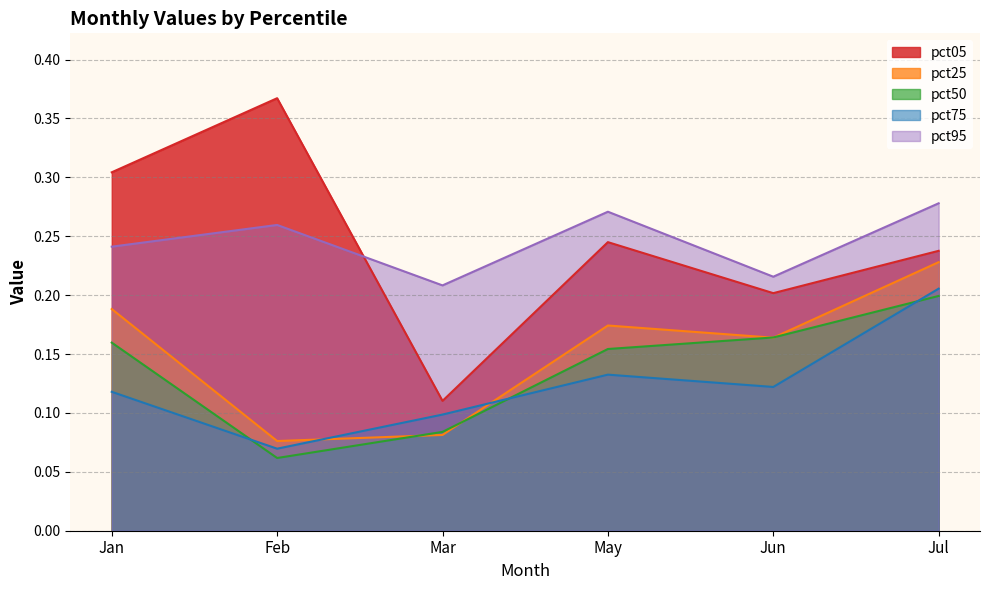

What is the label of the 1st point from the left?

Jan